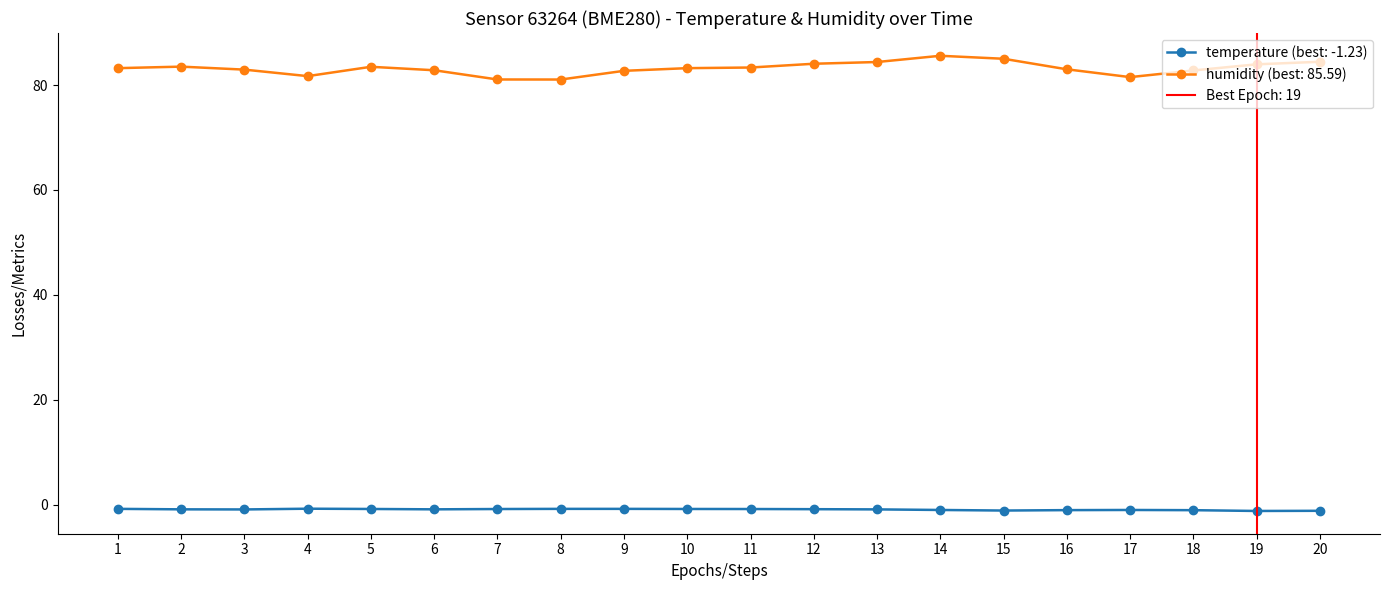

Is this an area chart (filled region under the line)?

No